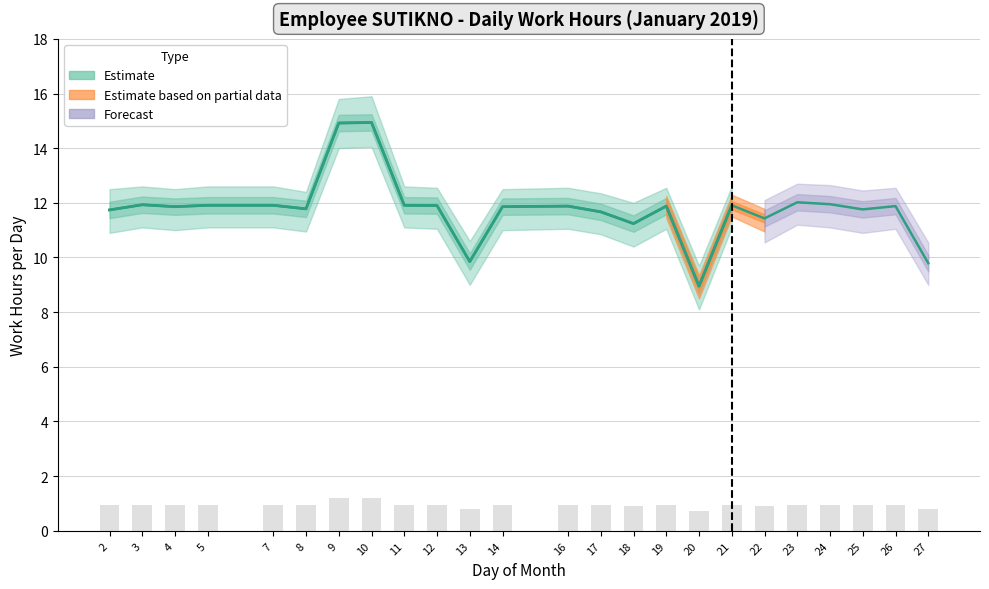

At which label does Lower Bound reach its peak?

10